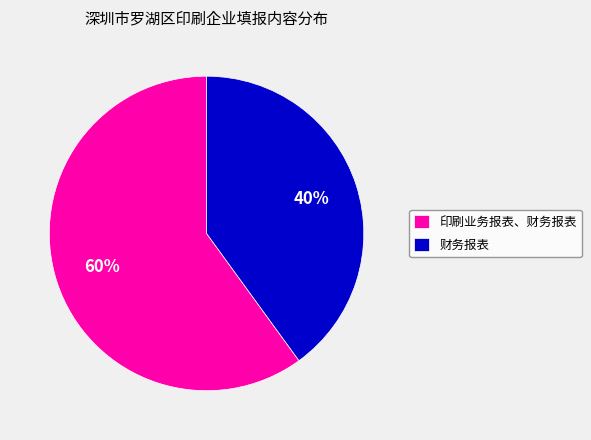

Which slice represents more than half of the pie?

印刷业务报表、财务报表